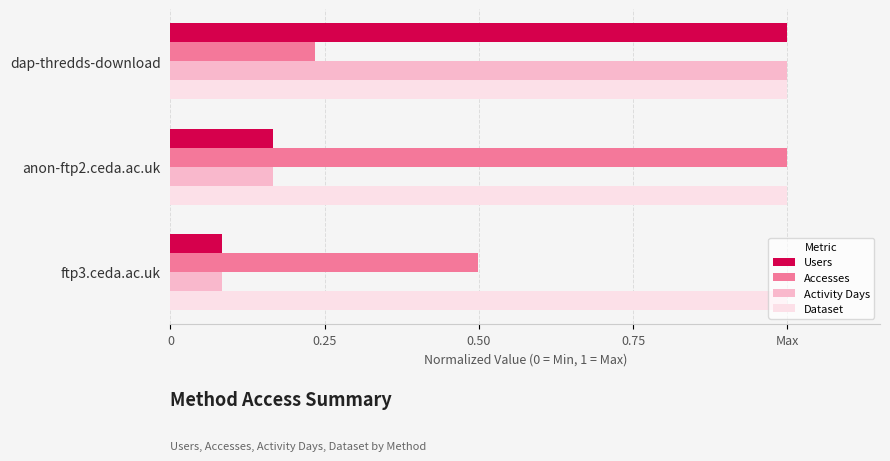

What is the sum of all Users values?

1.2